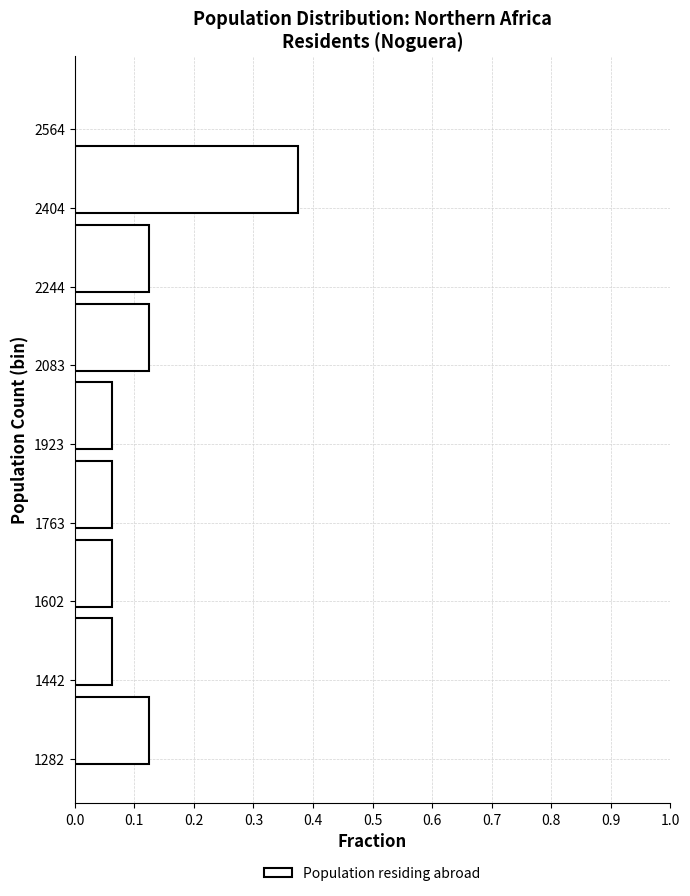

Reading bottom to top, transcribe this chart: for each bar, give the range it covers on the y-axis and its length. Neither the bar edges nor the lengths are printed on the chart, so give them approximately, as read against the axes.

1280 to 1440: 0.13
1440 to 1600: 0.06
1600 to 1760: 0.06
1760 to 1920: 0.06
1920 to 2080: 0.06
2080 to 2240: 0.13
2240 to 2400: 0.13
2400 to 2560: 0.38